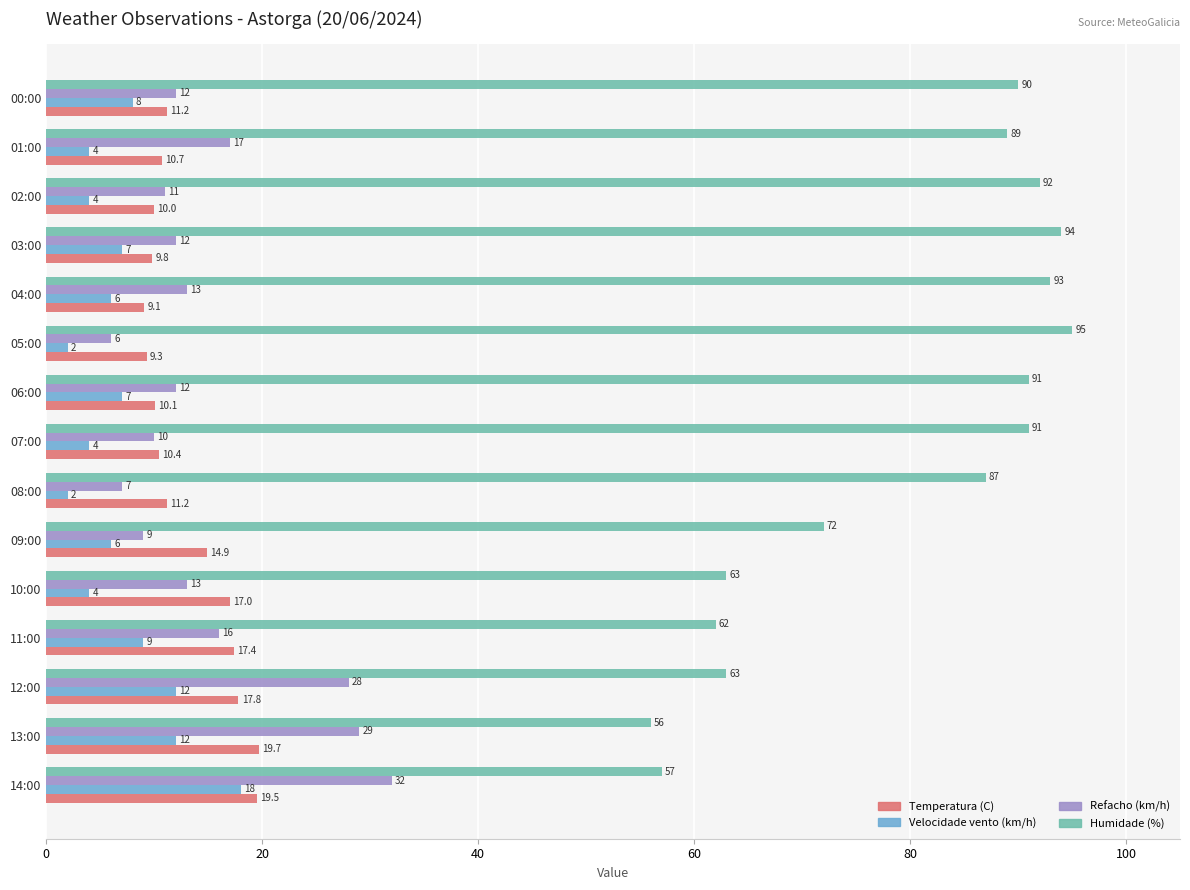

At how many categories does at least one series exceed 25?

15